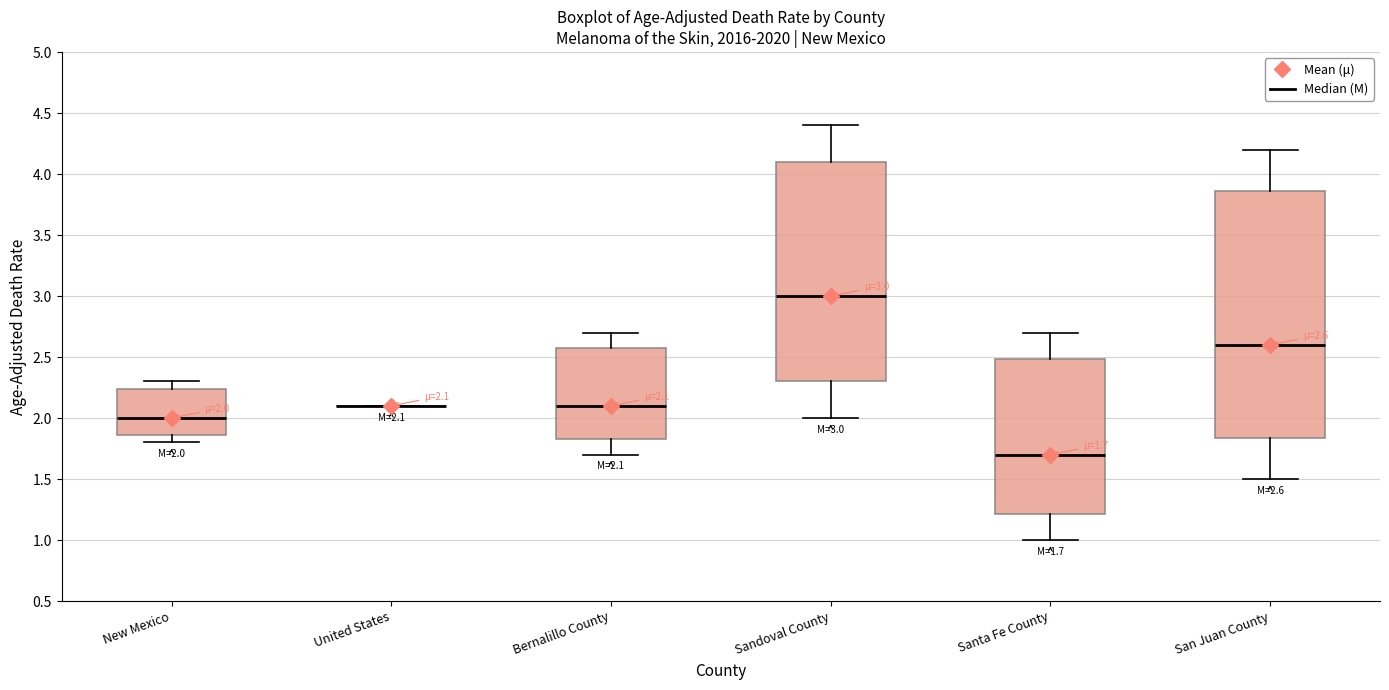

Which box is the tallest, from its lower edge to its upper edge?

San Juan County